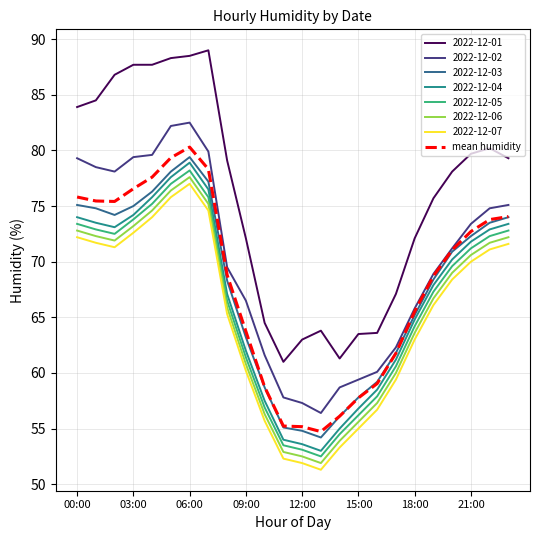

True or false: mean humidity and 2022-12-05 cross at least once.

False